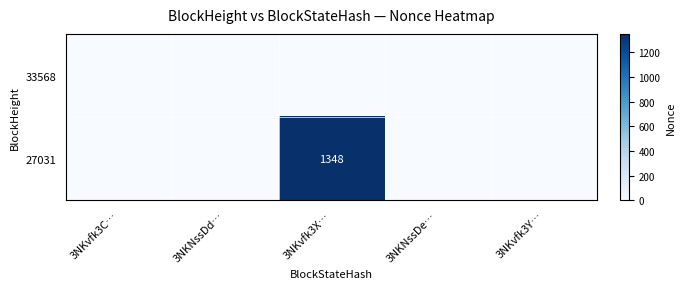

The value of 27031 at 3NKvfk3C… is 0. True or false?

True